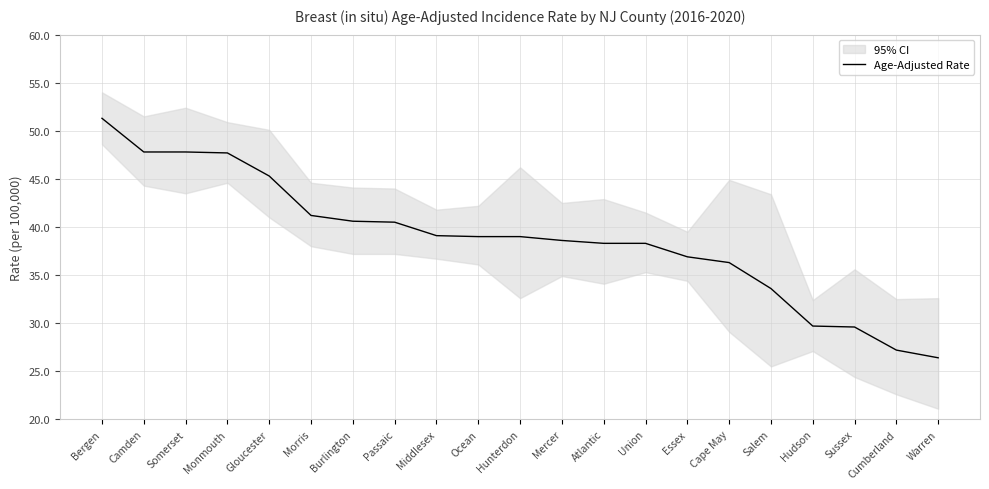

Does the chart have visible grid lines?

Yes